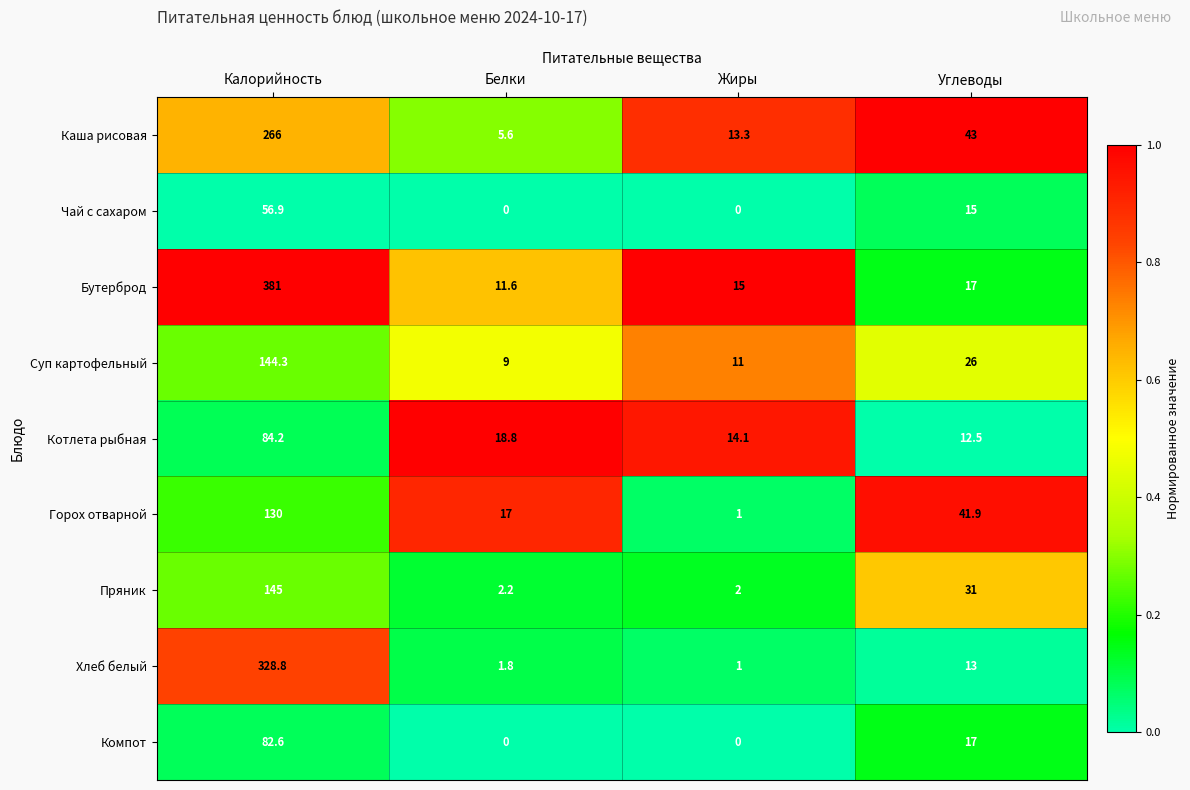

What is the sum of all Суп картофельный values?

190.3